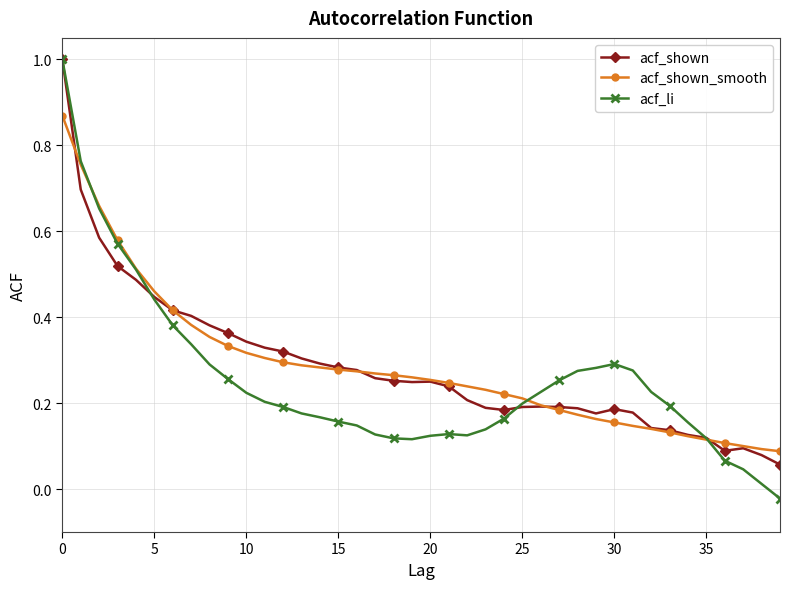

At how many categories does at least one series exceed 0?

40